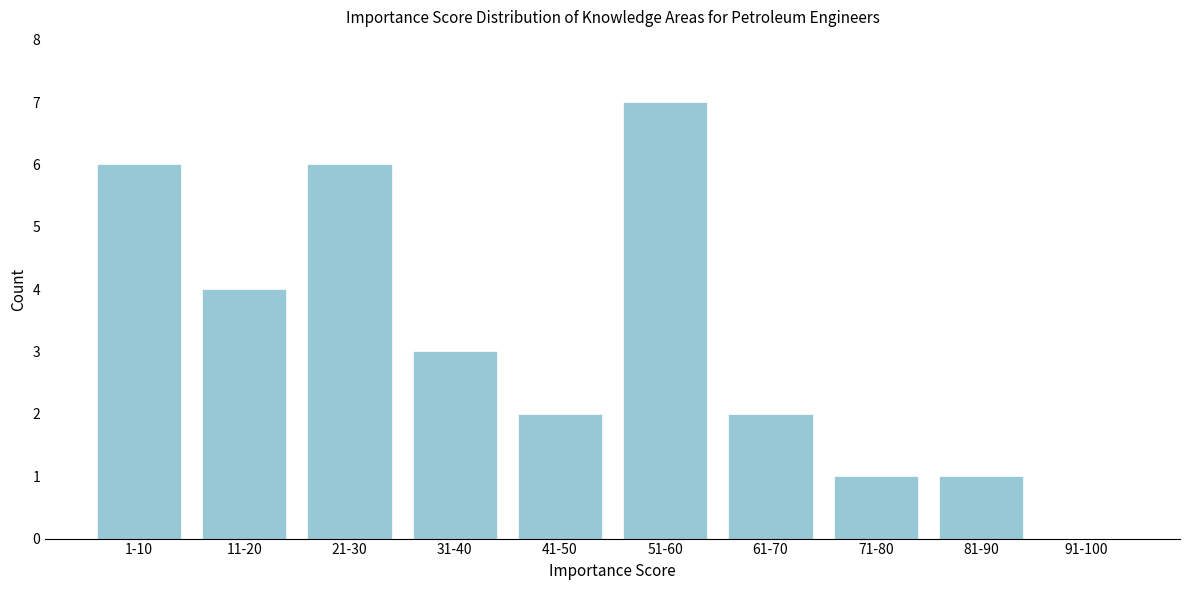

Reading left to right, what are all the values shown in this chart?

1-10=6	11-20=4	21-30=6	31-40=3	41-50=2	51-60=7	61-70=2	71-80=1	81-90=1	91-100=0